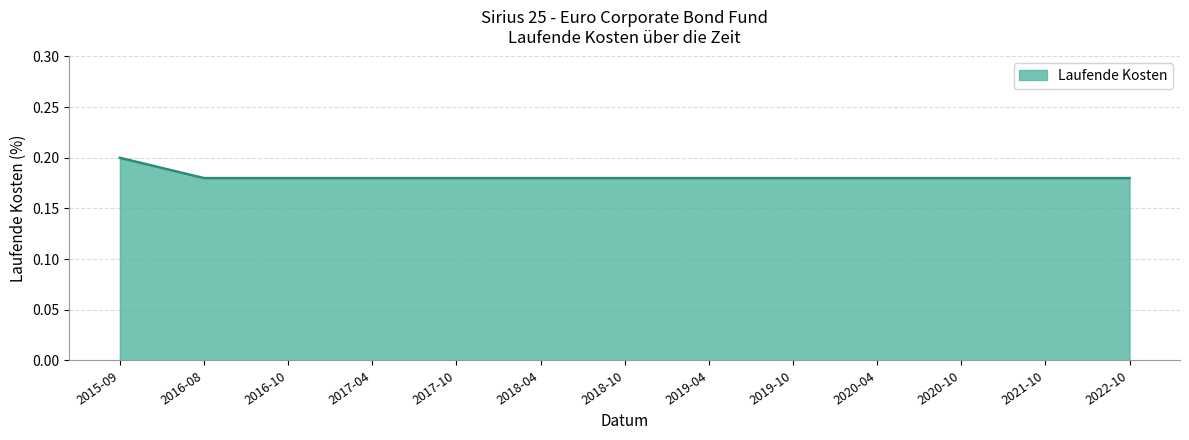

The chart shows a value of 0.2 at 2020-10. True or false?

True